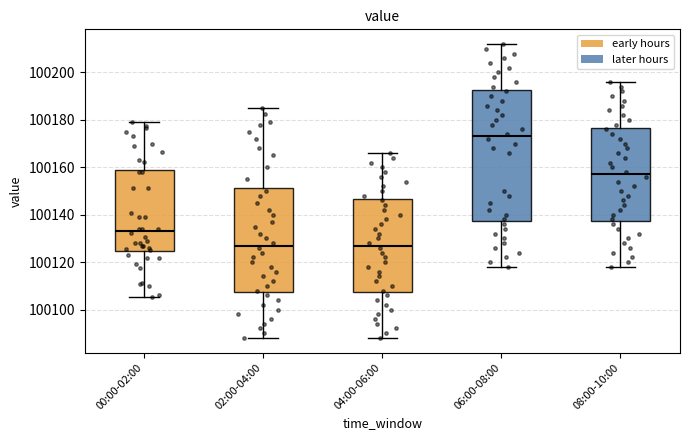

Which box is the tallest, from its lower edge to its upper edge?

06:00-08:00